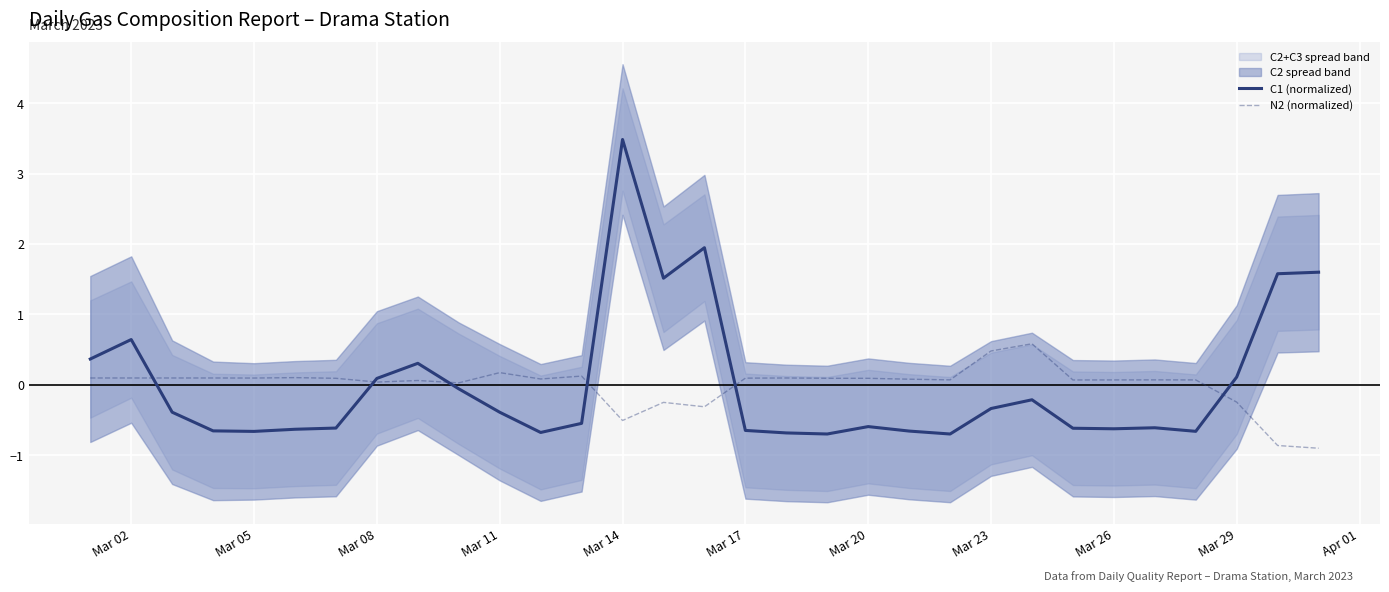

How many data points does each series have?

31